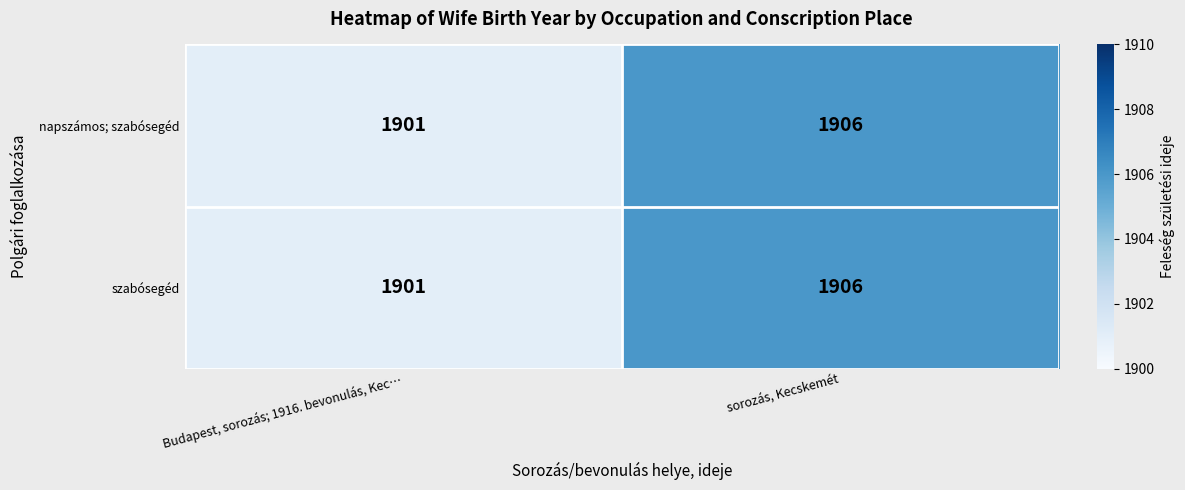

What is the greatest value displayed?

1906